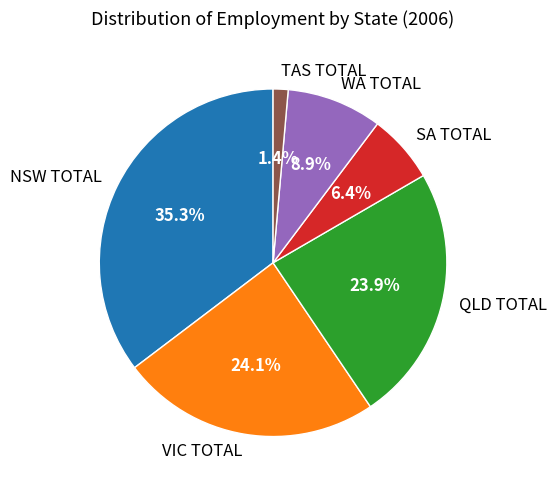

How many slices are in this pie chart?

6